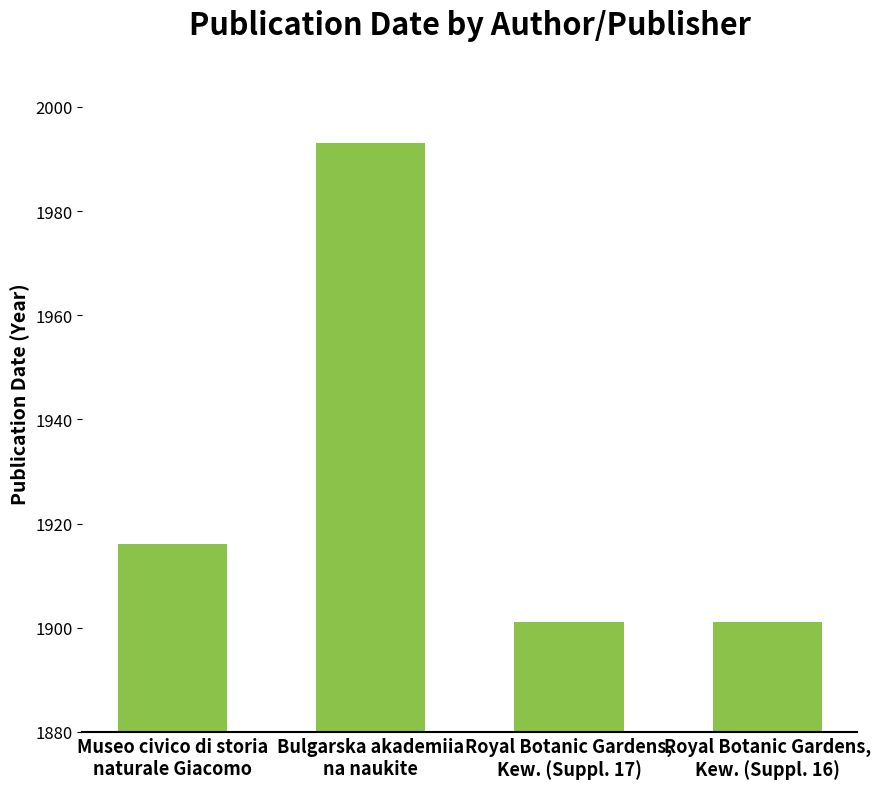

The value at Bulgarska akademiia
na naukite is 836. True or false?

False